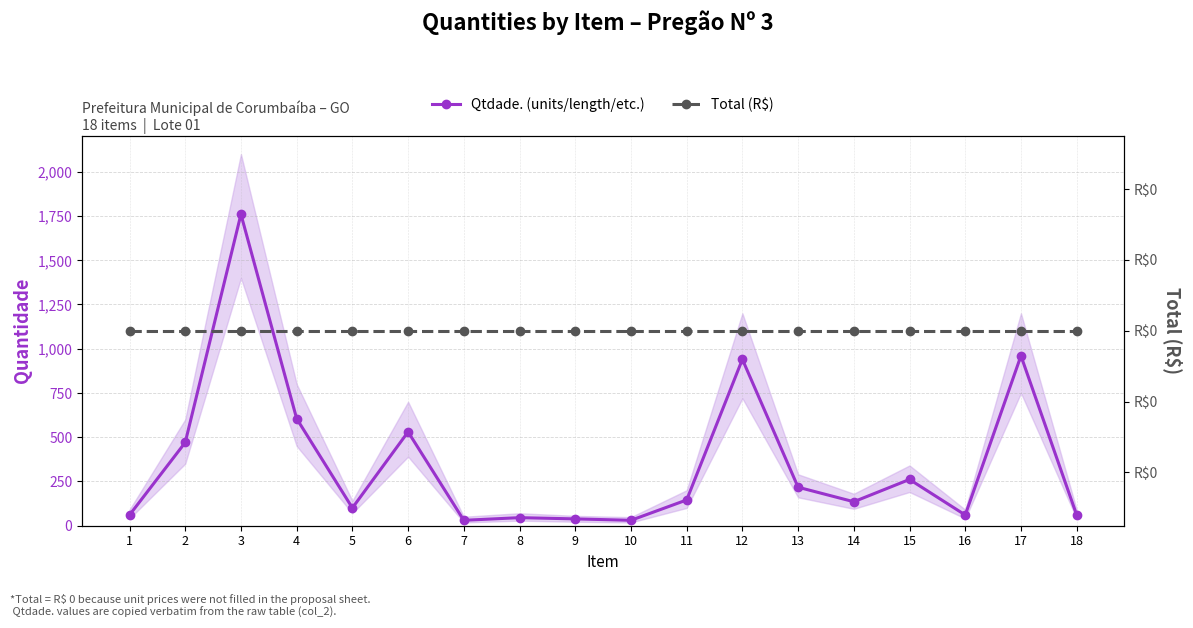

What is the difference between the Qtdade. (units/length/etc.) values at 18 and 10?

30